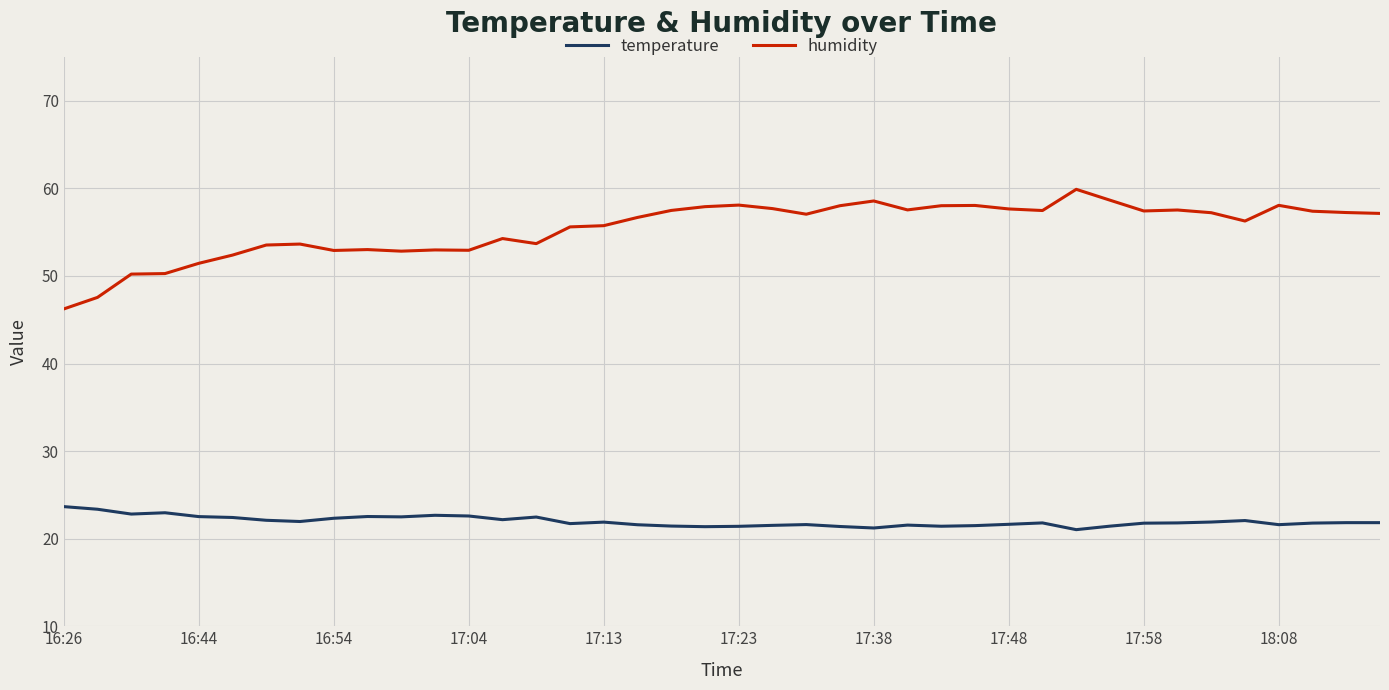

True or false: humidity and temperature intersect in this chart.

False